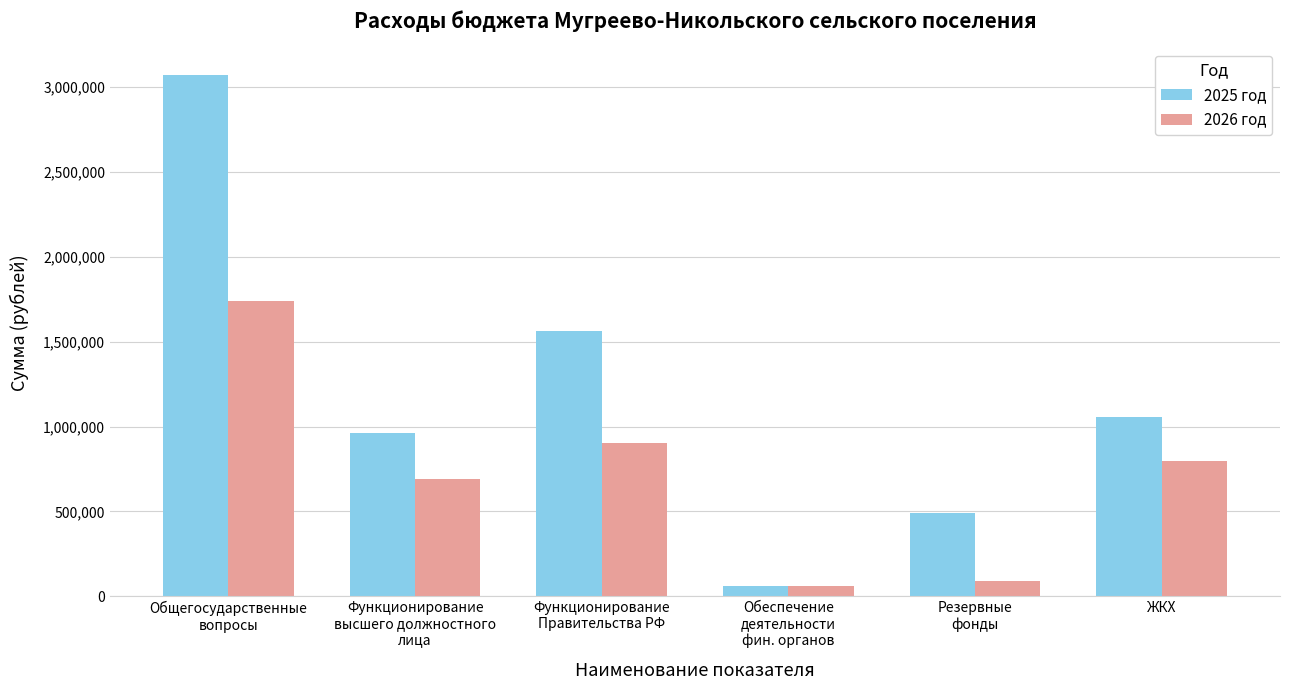

What is the minimum value for 2025 год?

59542.0